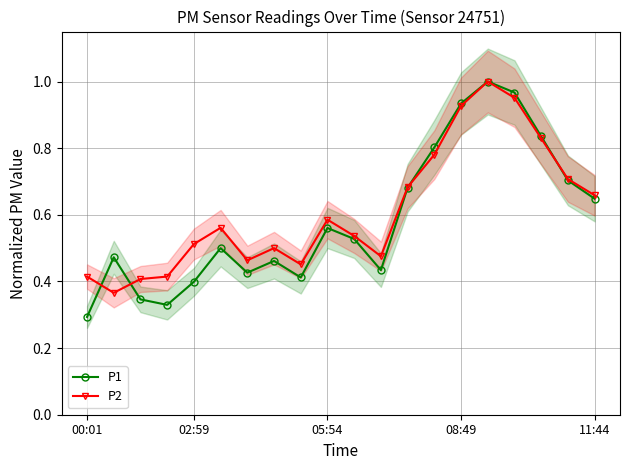

Is it true that P1 equals 0.7 at 02:59?

False